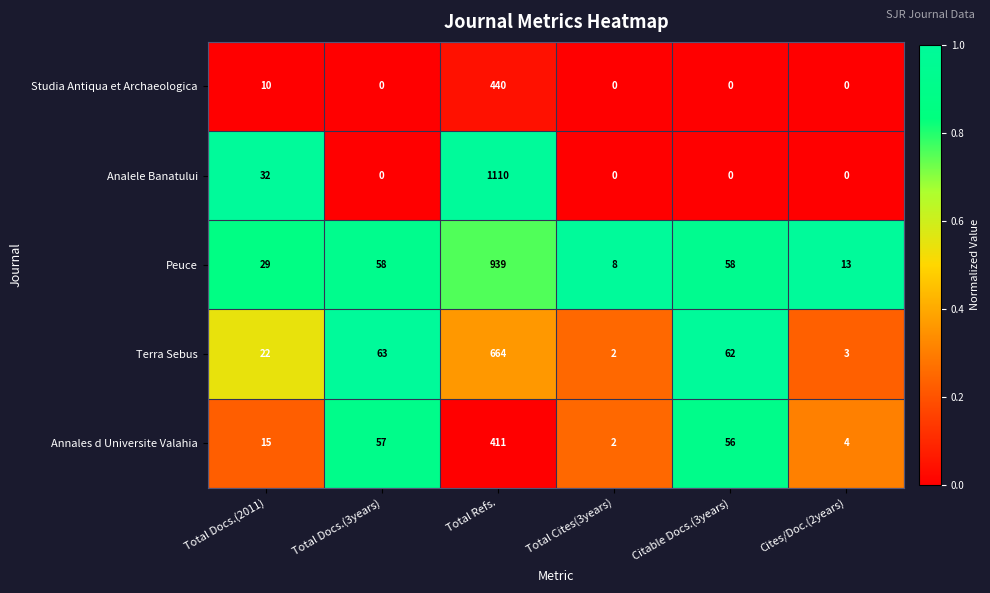

At which category does the chart reach its peak across all series?

Total Refs.